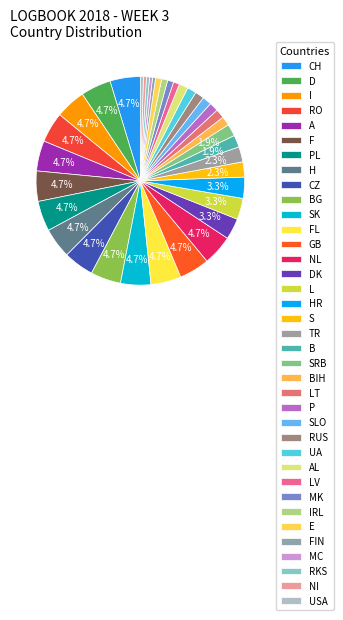

Which category has the smallest portion of the pie?

FIN